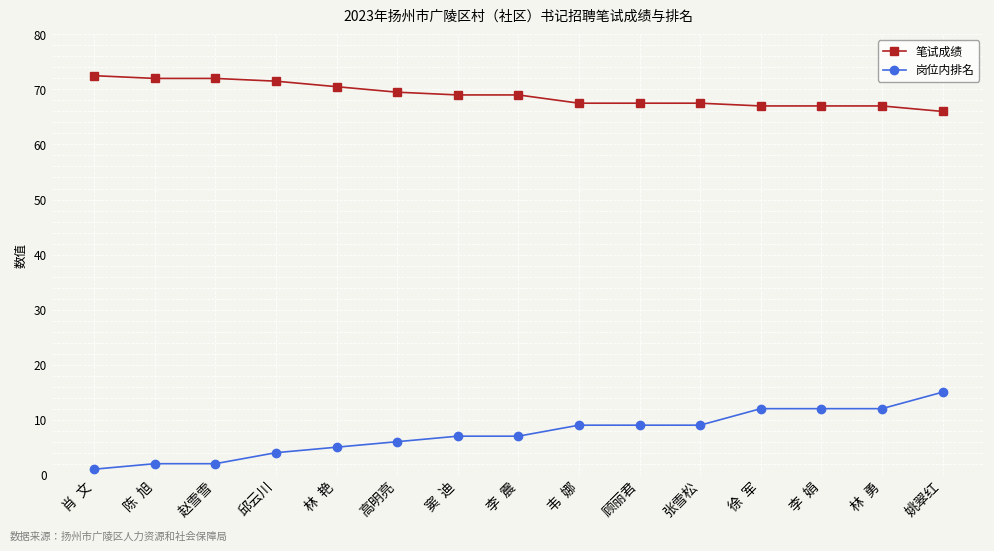

Reading right to left, extract all data points from this chart.

笔试成绩: 66.0	67.0	67.0	67.0	67.5	67.5	67.5	69.0	69.0	69.5	70.5	71.5	72.0	72.0	72.5
岗位内排名: 15.0	12.0	12.0	12.0	9.0	9.0	9.0	7.0	7.0	6.0	5.0	4.0	2.0	2.0	1.0